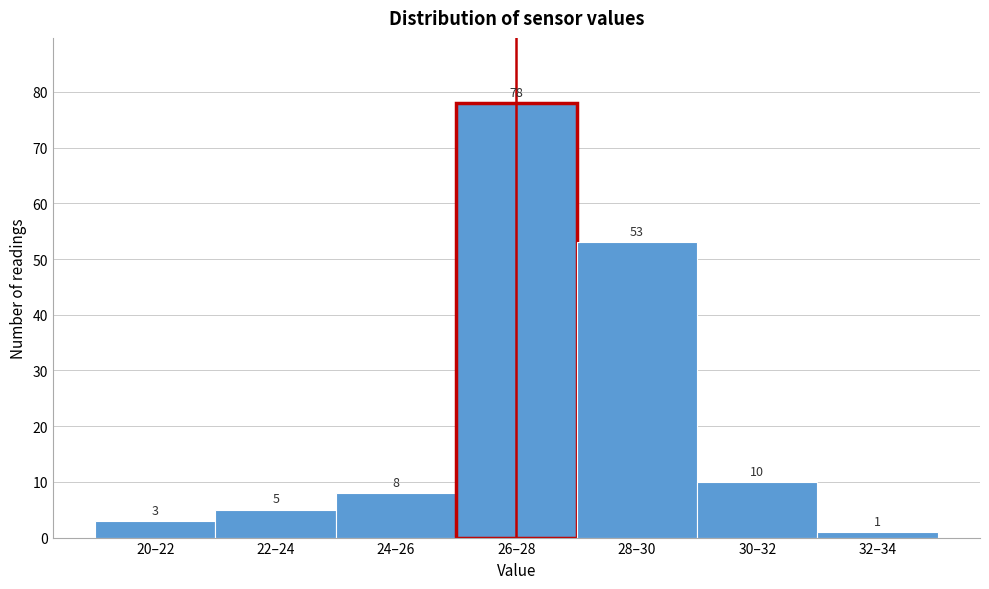

Reading left to right, transcribe all the data shown in this chart.

3	5	8	78	53	10	1